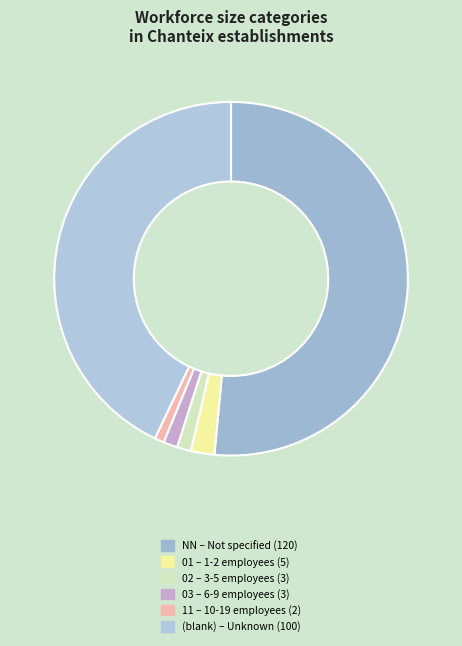

What is the largest slice in the pie chart?

NN